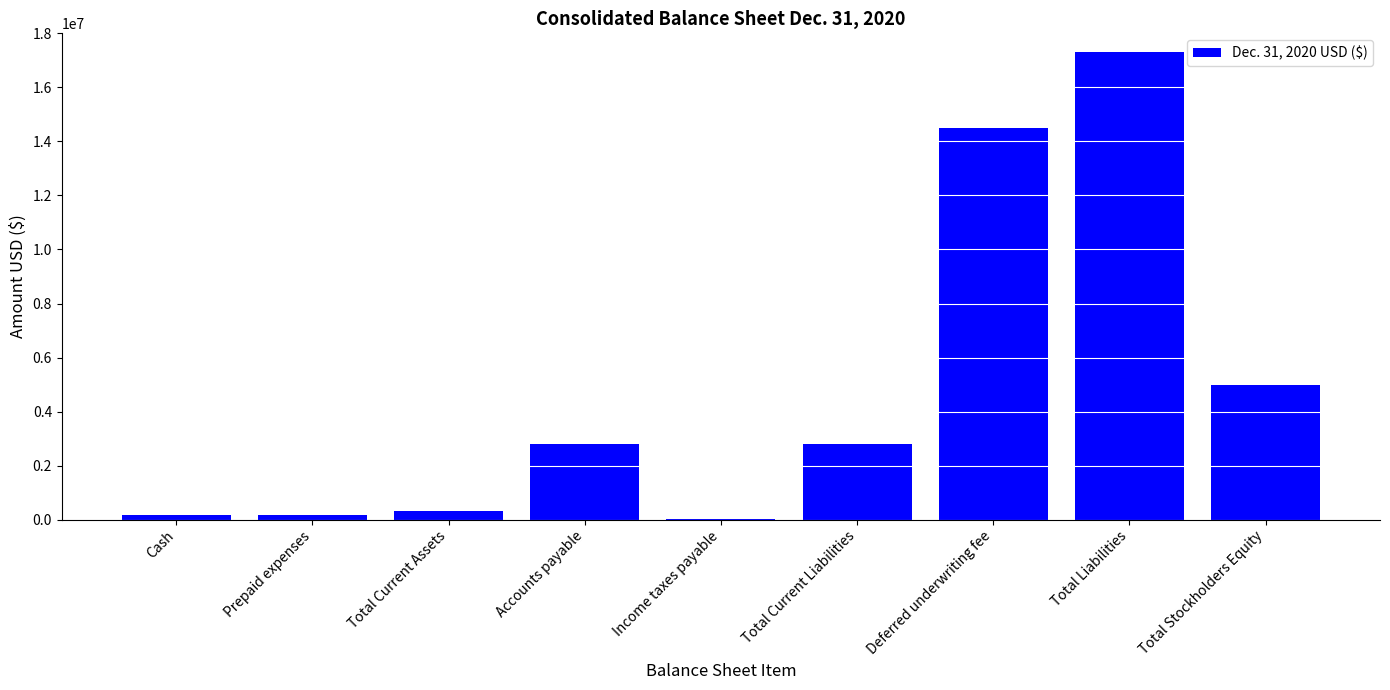

How many data points does each series have?

9